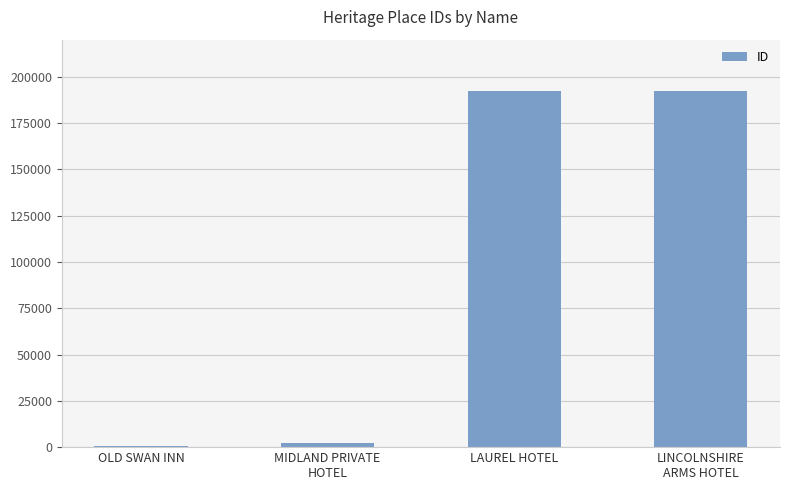

What is the maximum value shown in the chart?

192325